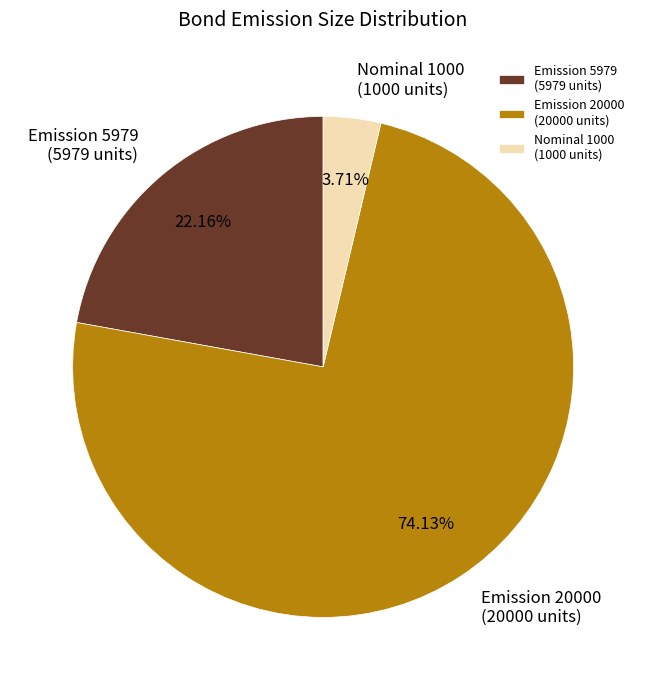

Does any single category account for the majority?

Yes